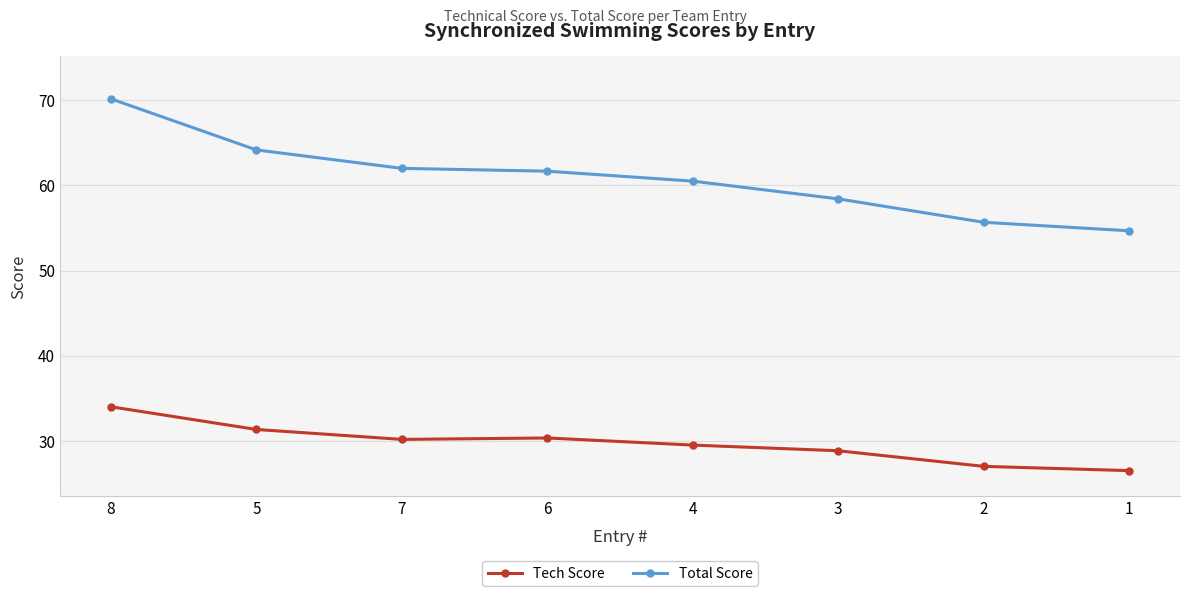

Is it true that Total Score equals 103.3 at 4?

False